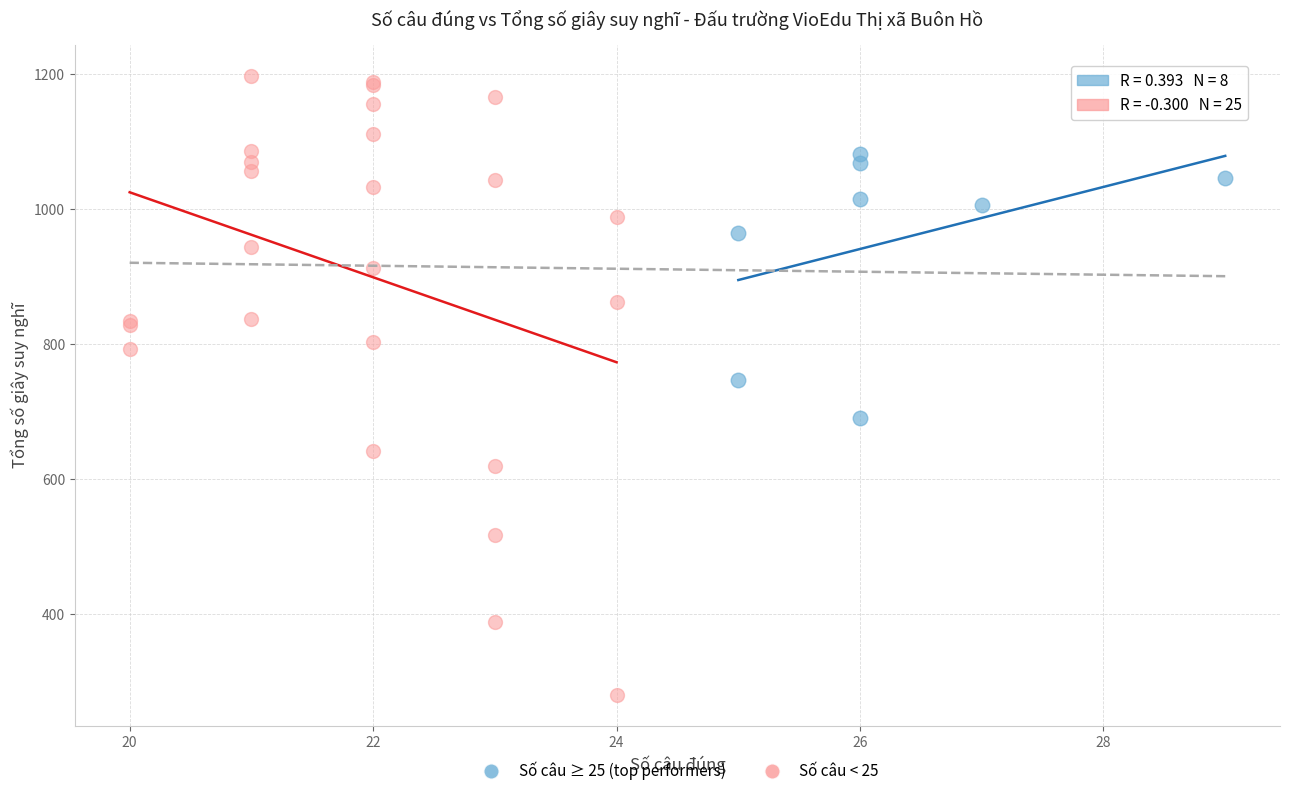

Which series reaches the maximum Y coordinate?

Số câu < 25